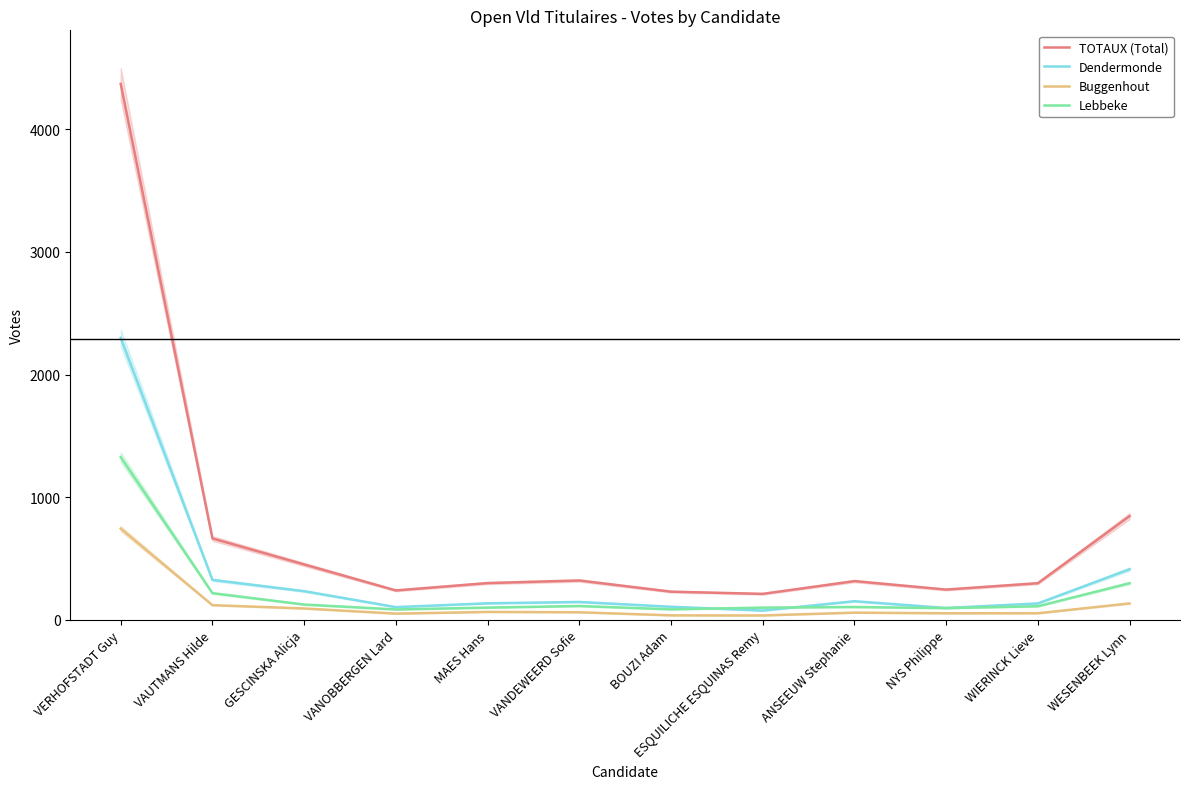

True or false: Lebbeke and Buggenhout intersect in this chart.

False